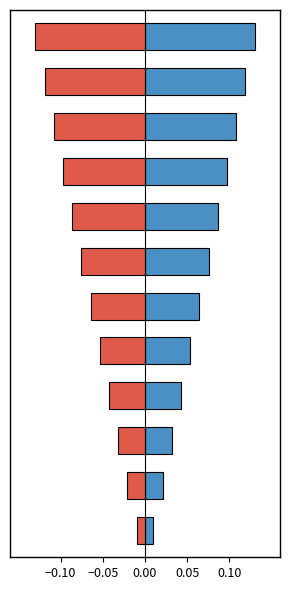

List the series in order of their overall mean, highest first.

Min, Base Min